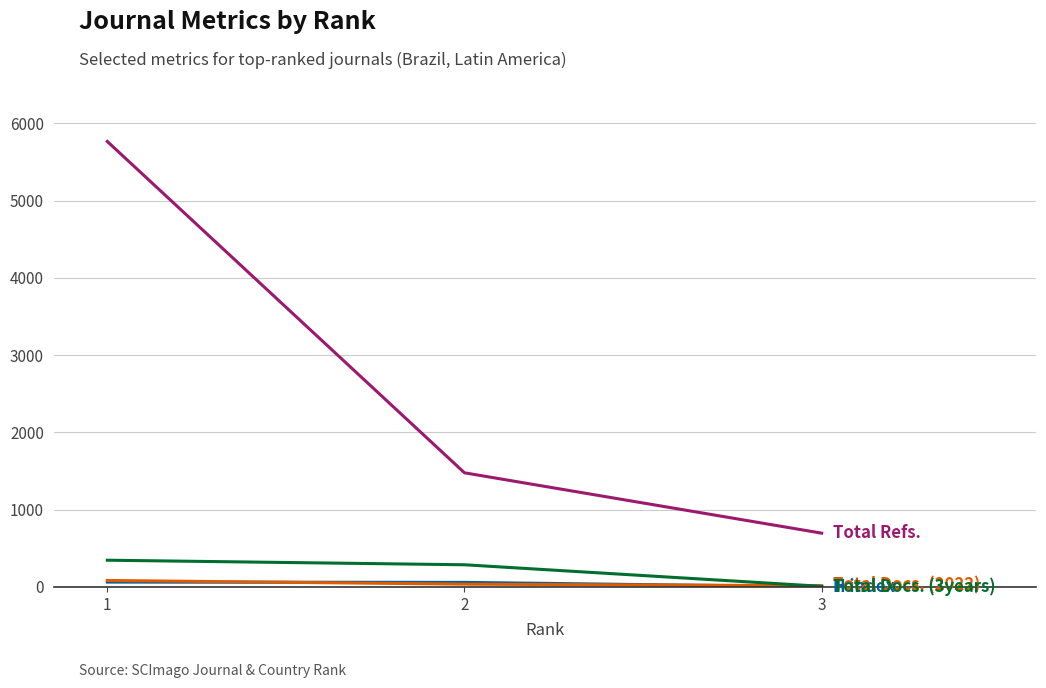

How many lines are shown in the chart?

4